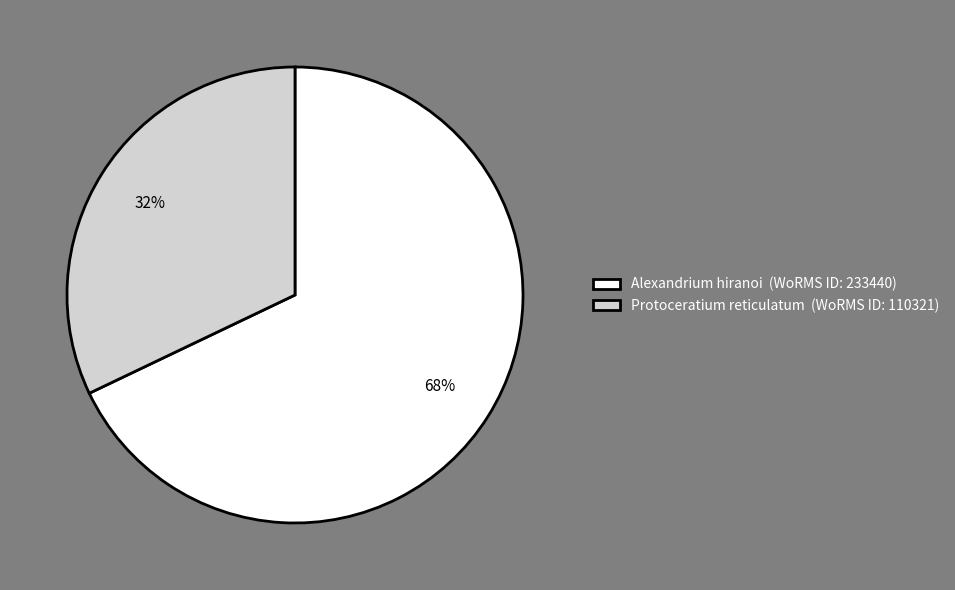

Is there a majority slice in this chart?

Yes